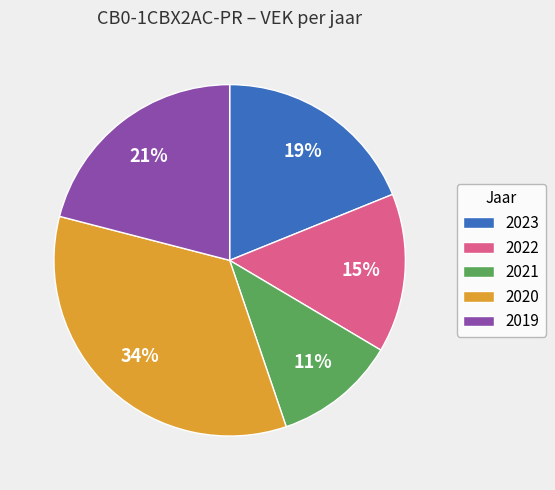

Between 2022 and 2020, which is larger?

2020